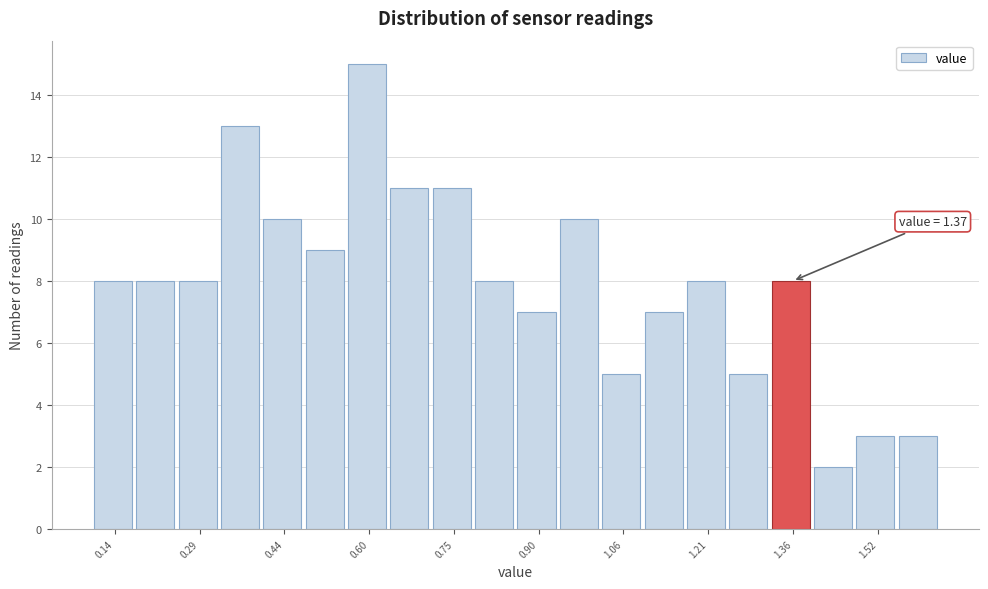

Read against the x-axis, roughly where is the centre of the tallest bar?

0.60